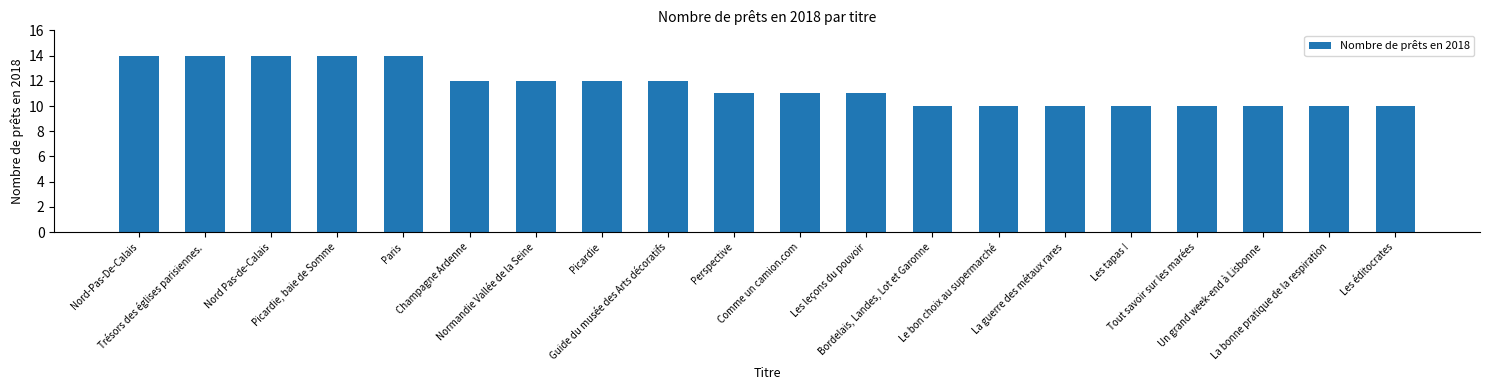

Reading left to right, transcribe all the data shown in this chart.

Nord-Pas-De-Calais=14	Trésors des églises parisiennes.=14	Nord Pas-de-Calais=14	Picardie, baie de Somme=14	Paris=14	Champagne Ardenne=12	Normandie Vallée de la Seine=12	Picardie=12	Guide du musée des Arts décoratifs=12	Perspective=11	Comme un camion.com=11	Les leçons du pouvoir=11	Bordelais, Landes, Lot et Garonne=10	Le bon choix au supermarché=10	La guerre des métaux rares=10	Les tapas !=10	Tout savoir sur les marées=10	Un grand week-end à Lisbonne=10	La bonne pratique de la respiration=10	Les éditocrates=10